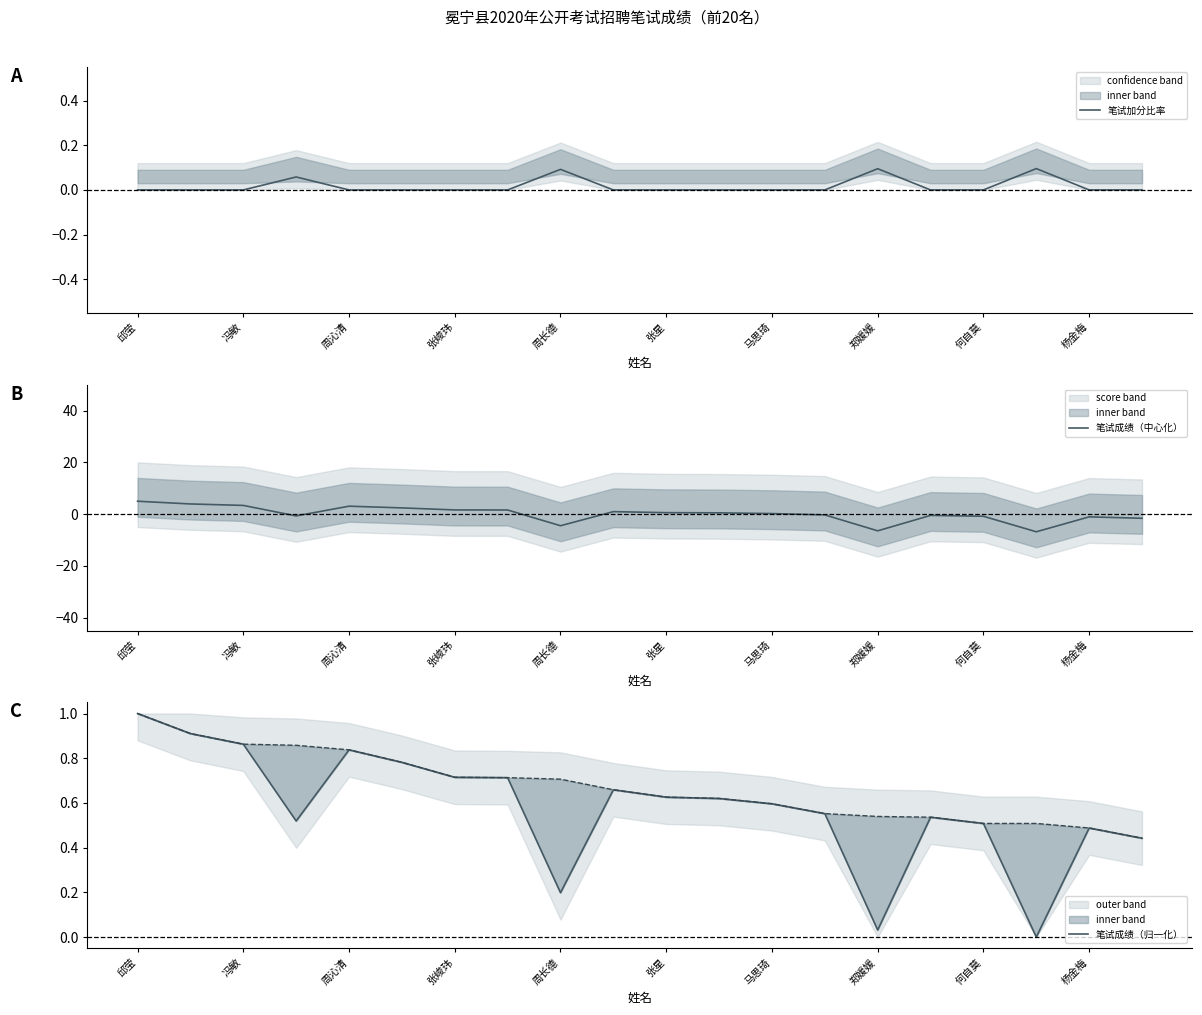

How many 笔试加分比率 values are between 0 and 1?

20